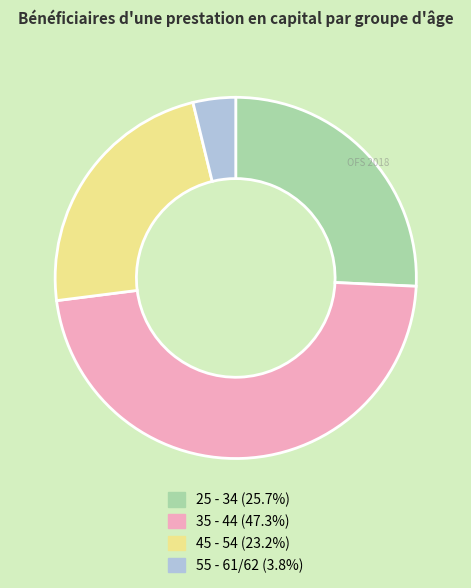

Does any single category account for the majority?

No